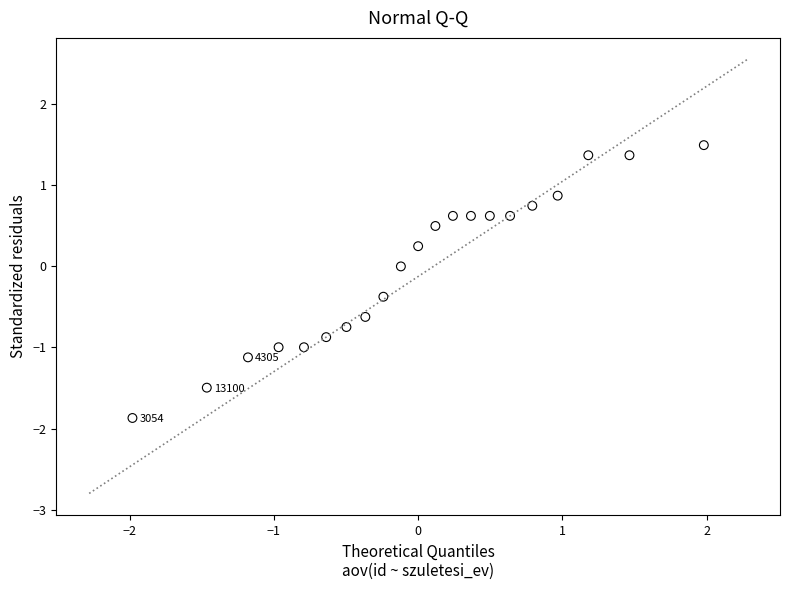

What is the range of X values (max minus min)?

4.0